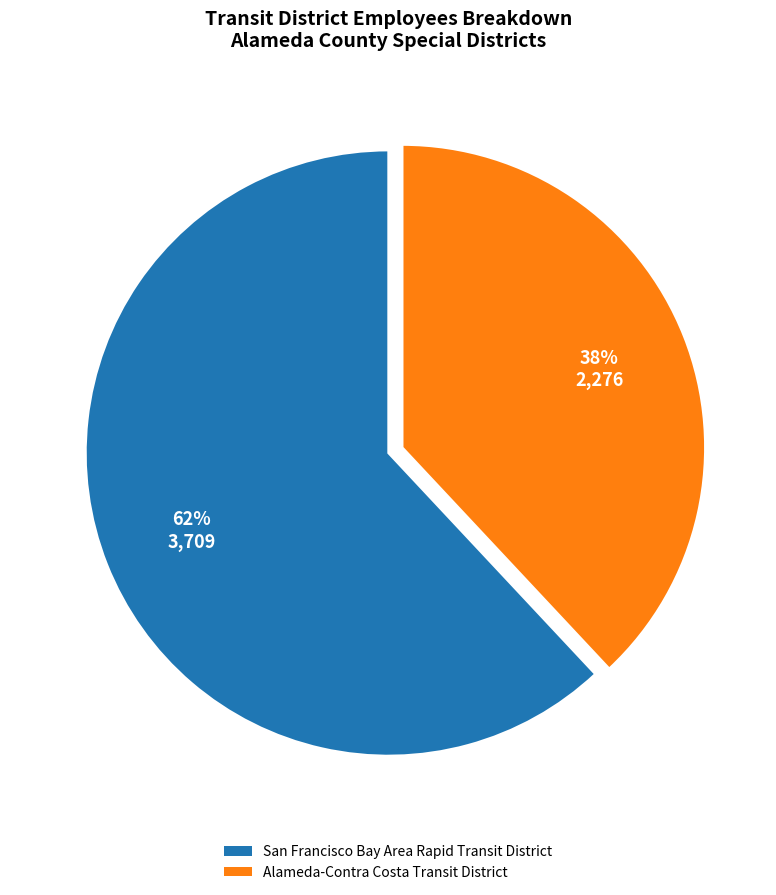

Is the sum of Alameda-Contra Costa Transit District and San Francisco Bay Area Rapid Transit District greater than half?

Yes